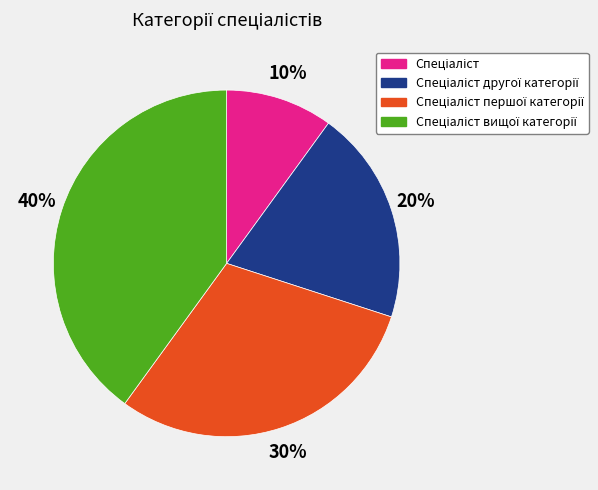

Is there a majority slice in this chart?

No